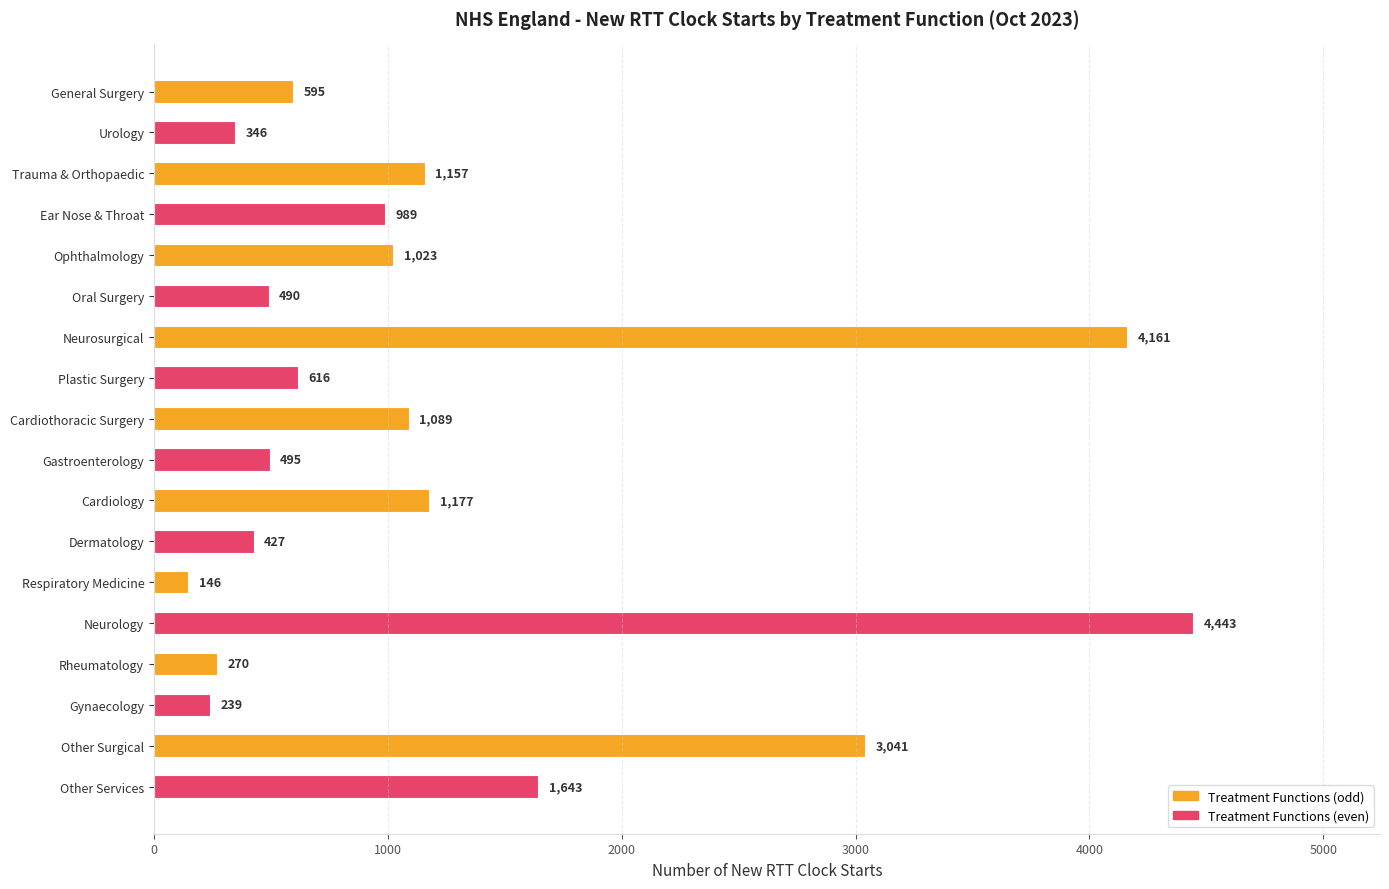

What is the average value?

1242